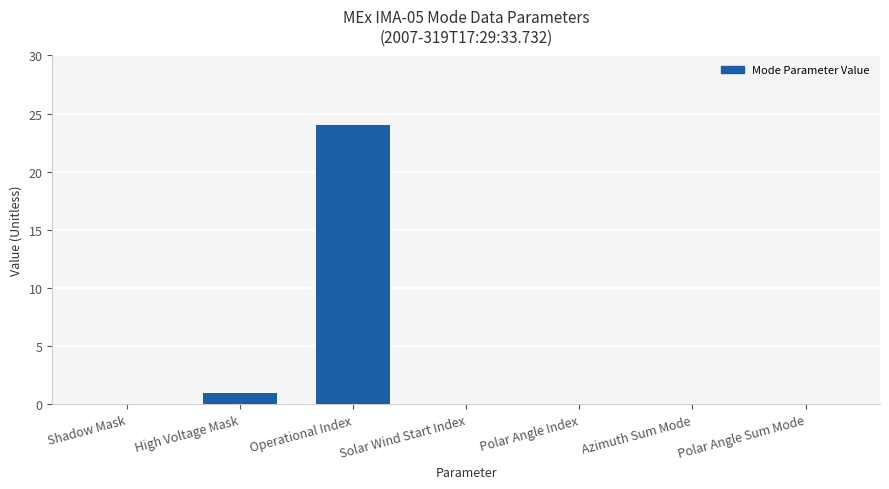

Does the chart contain stacked bars?

No